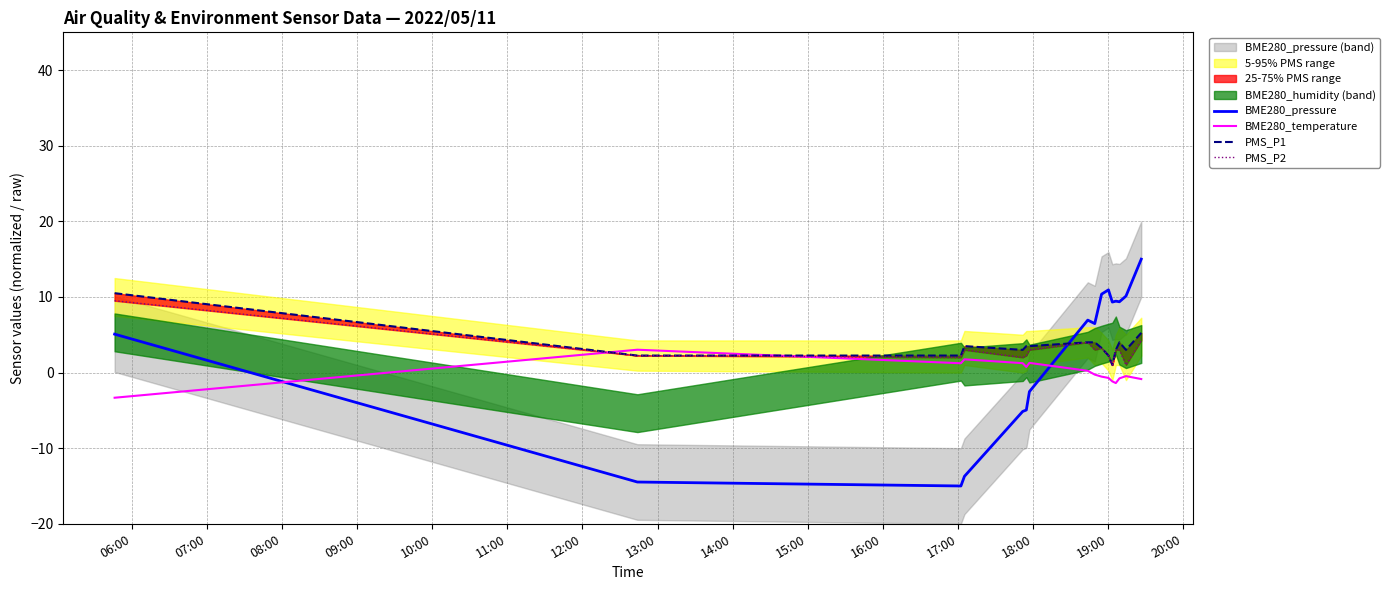

Reading right to left, list all the values displayed in this chart.

BME280_pressure: 15.0	10.1	9.4	9.4	9.3	10.9	10.4	6.5	6.9	-2.5	-5.0	-5.1	-13.7	-15.0	-14.5	5.1
BME280_temperature: -0.9	-0.5	-0.8	-1.4	-1.2	-0.7	-0.5	-0.3	0.2	1.3	0.7	1.2	1.8	1.2	3.0	-3.3
PMS_P1: 5.2	3.0	4.0	3.0	1.0	2.2	3.2	4.0	4.0	3.5	3.5	3.0	3.5	2.2	2.2	10.5
PMS_P2: 4.2	1.0	3.0	3.0	1.0	2.2	3.2	3.0	4.0	3.0	2.2	2.0	3.0	2.0	2.2	9.5